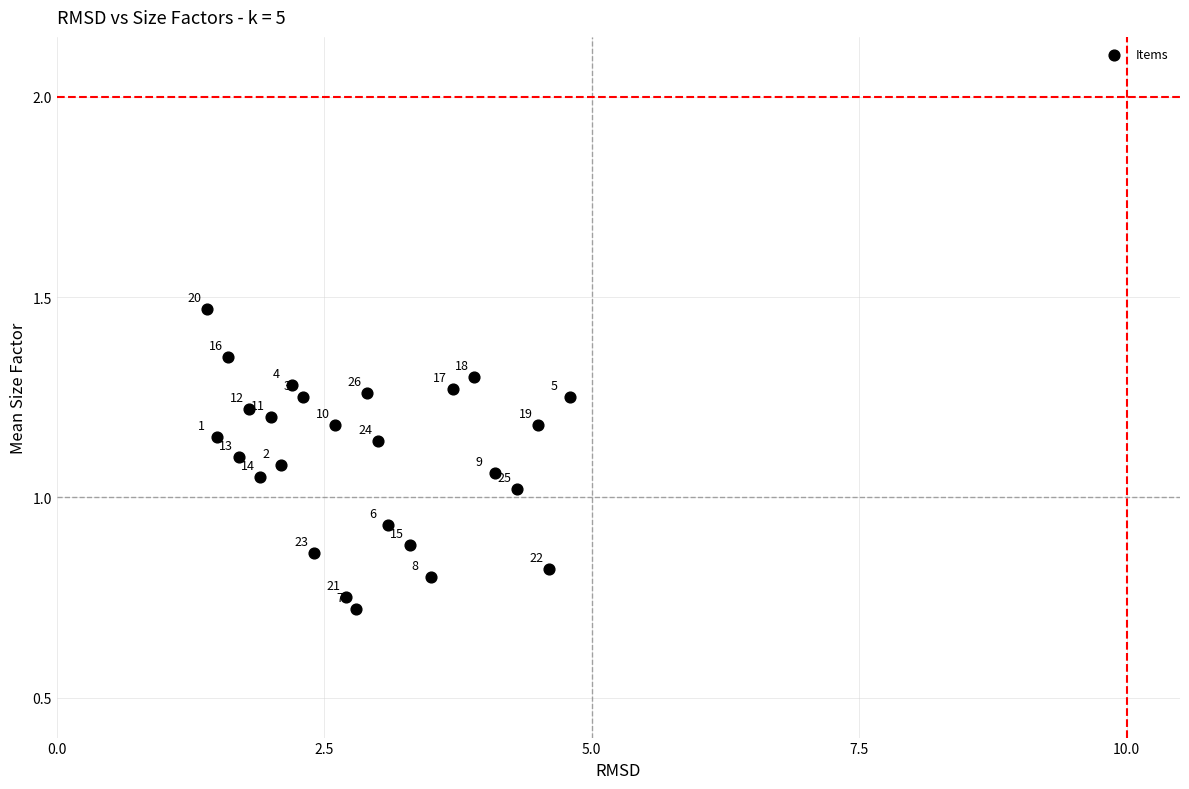

What is the range of X values (max minus min)?

3.4